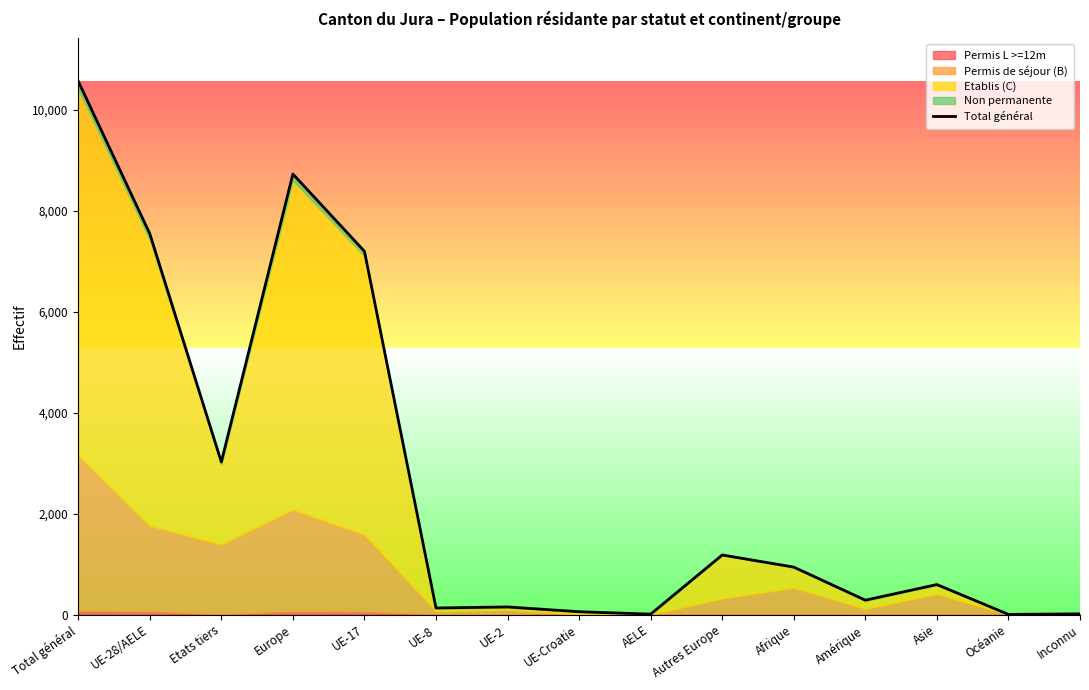

Reading right to left, list all the values displayed in this chart.

Inconnu=15	Océanie=4	Asie=595	Amérique=286	Afrique=941	Autres Europe=1181	AELE=9	UE-Croatie=57	UE-2=152	UE-8=131	UE-17=7195	Europe=8725	Etats tiers=3022	UE-28/AELE=7544	Total général=10566